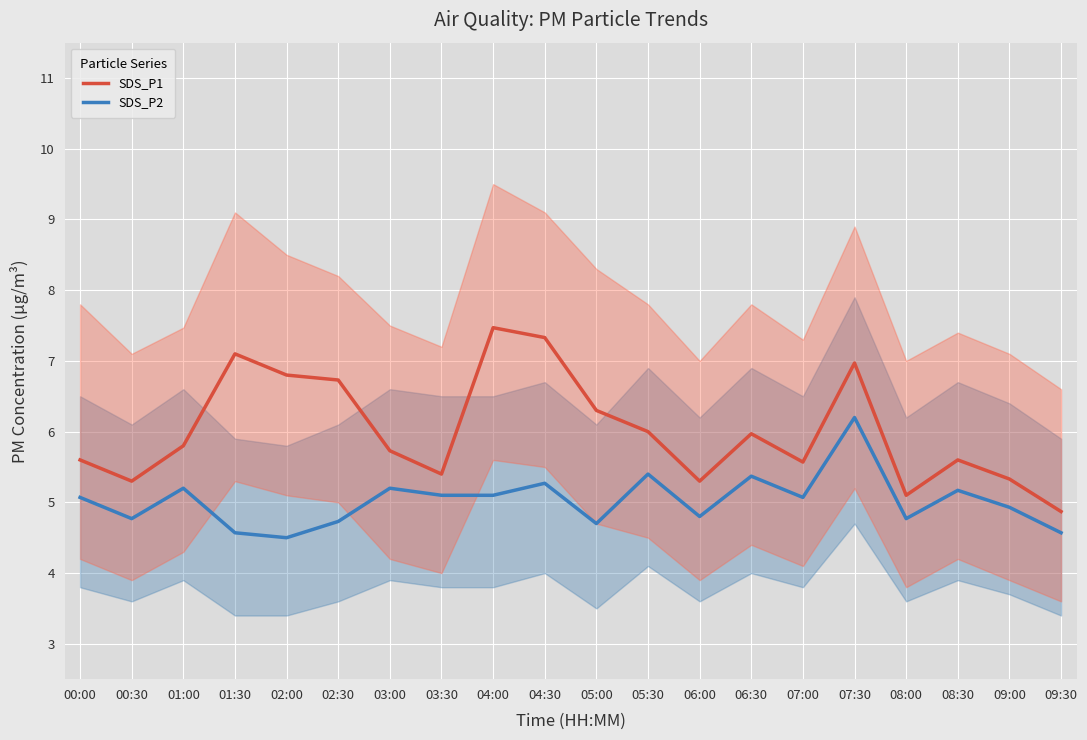

At which category is the sum across all series the highest?

07:30